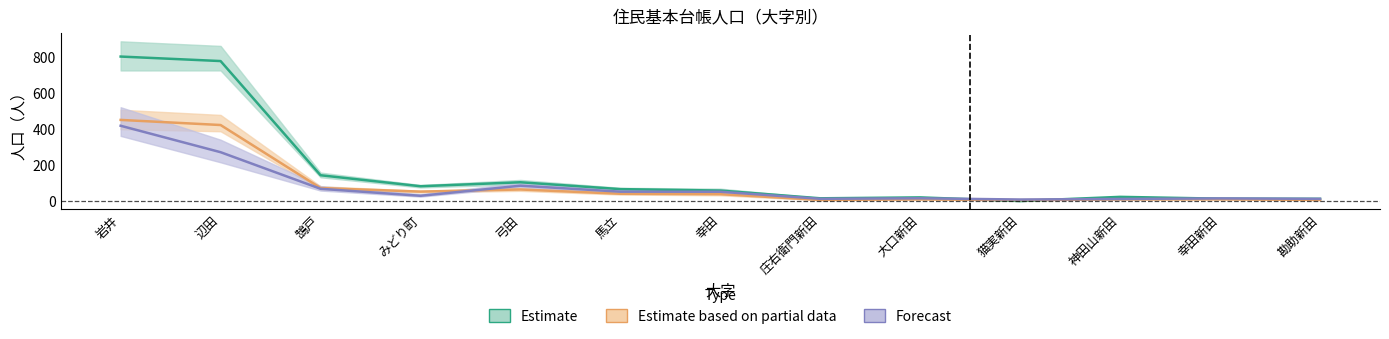

What is the total value across all series at 大口新田?

47.5